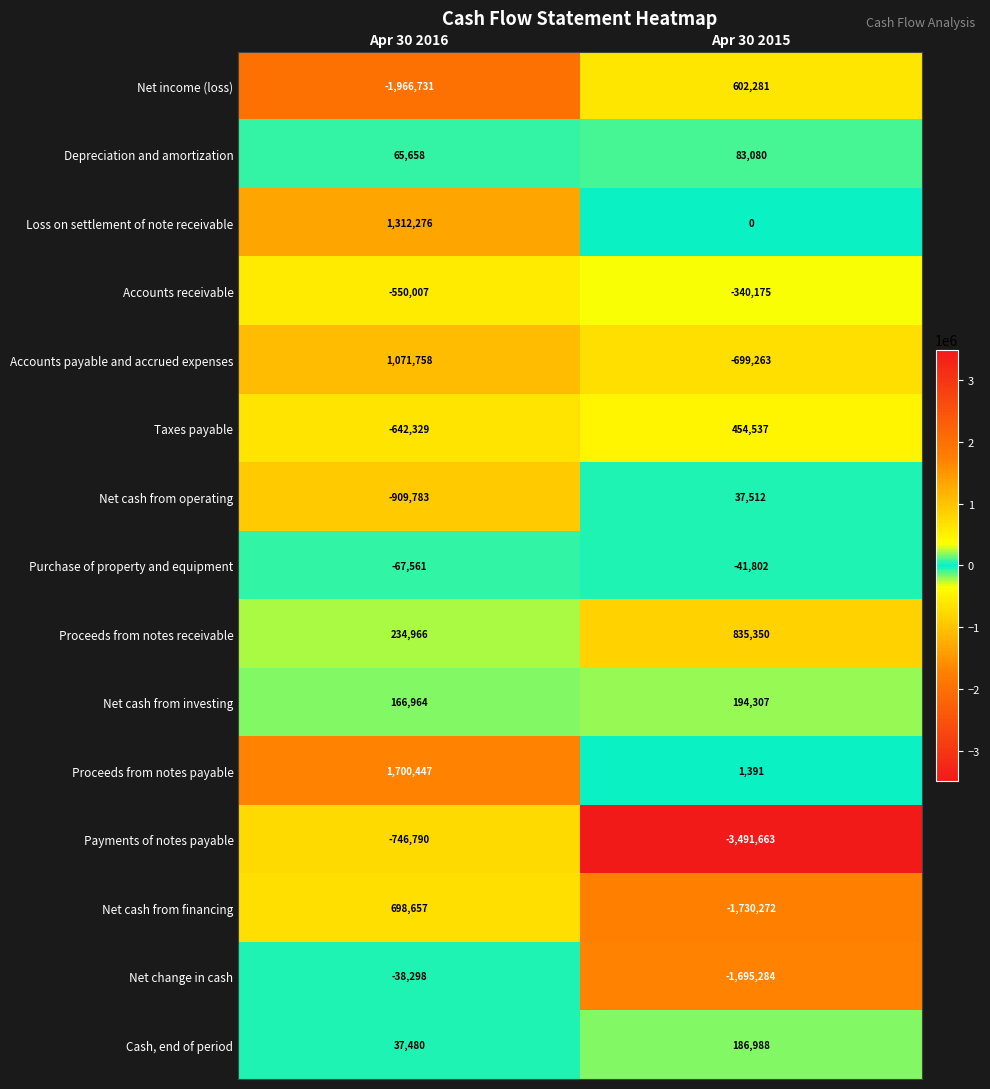

How many data points in Net cash from financing are less than 698657?

1